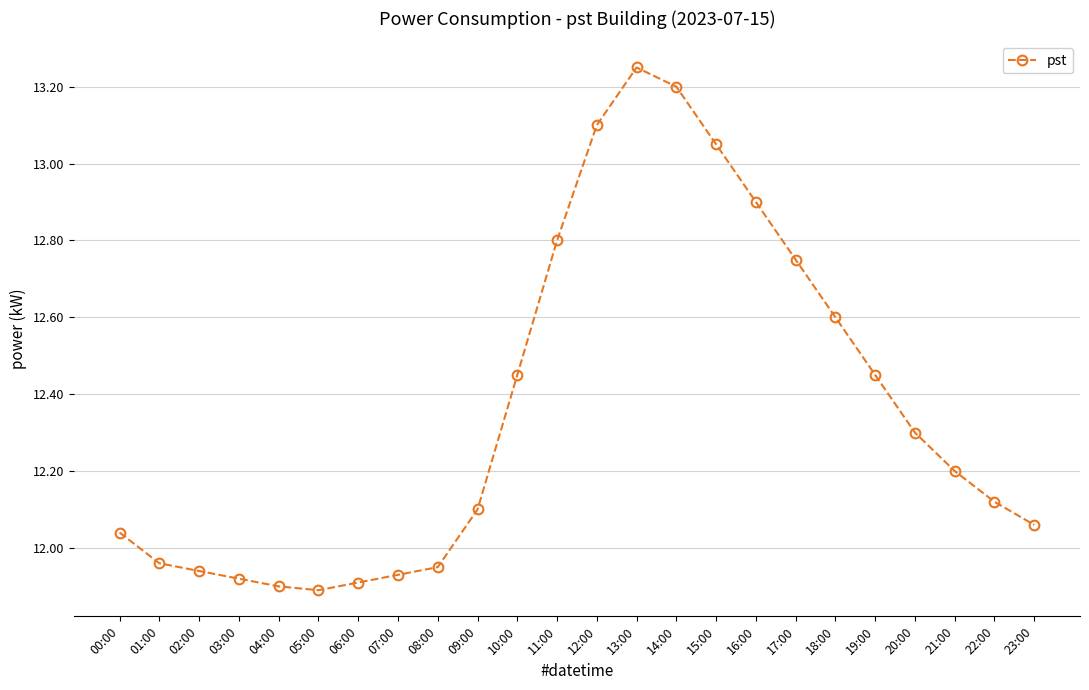

How many interior local valleys (lower than both neighbors) does the data have?

1